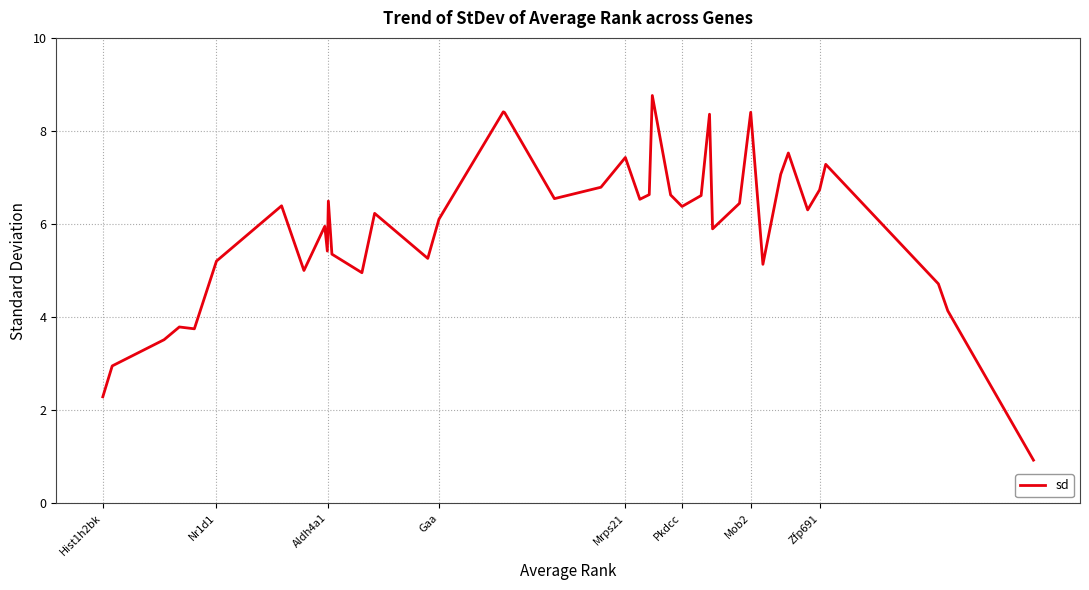

What is the minimum value shown in the chart?

0.9